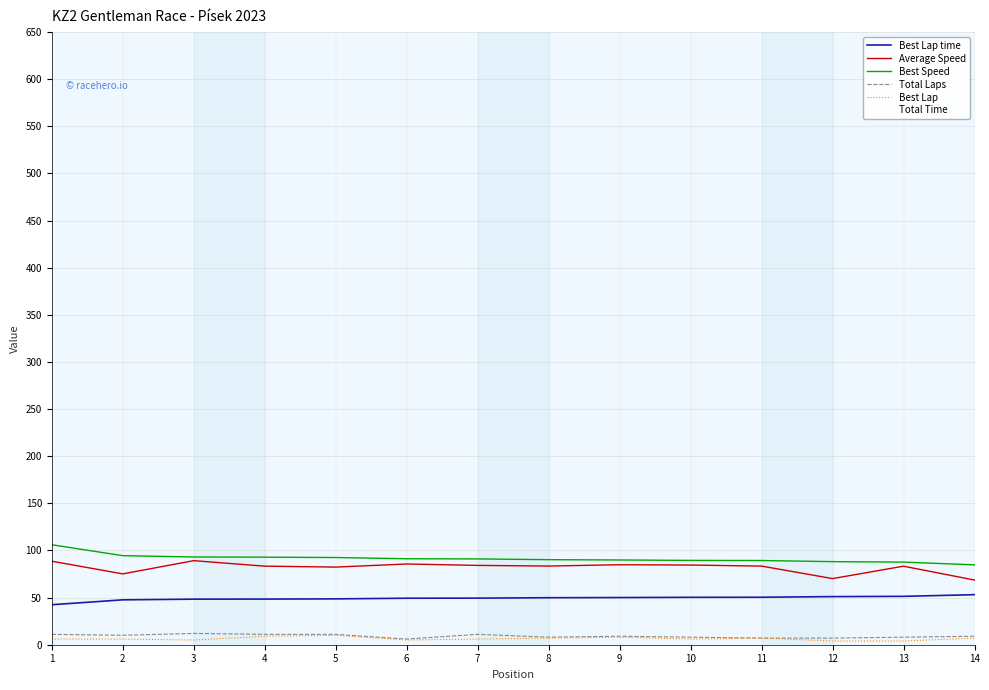

True or false: Best Lap has a value of 10.0 at 5.

True